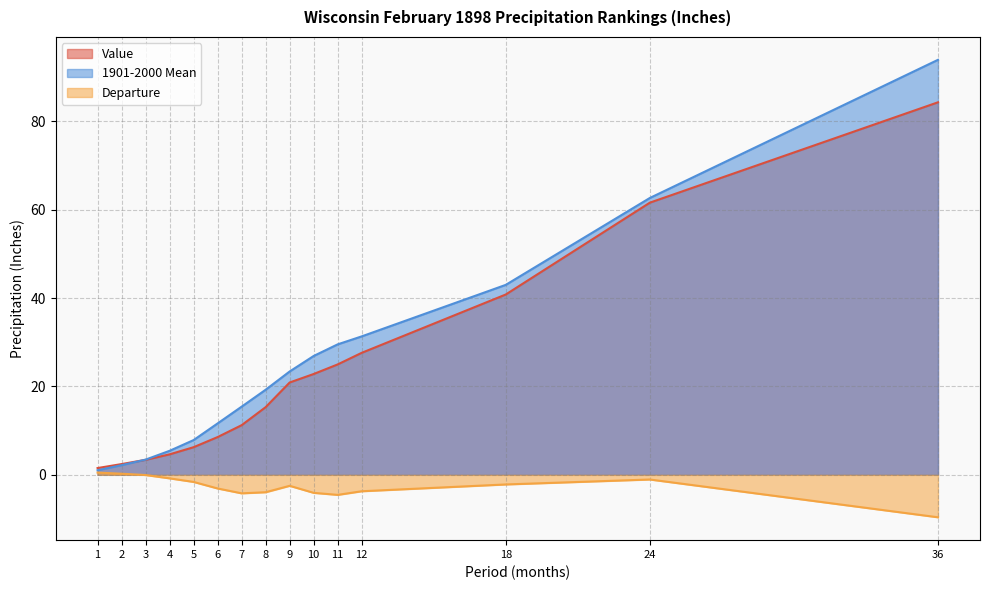

Reading left to right, extract all data points from this chart.

Value: 1=1.5	2=2.4	3=3.4	4=4.6	5=6.2	6=8.5	7=11.2	8=15.3	9=20.9	10=22.8	11=25.0	12=27.6	18=40.8	24=61.6	36=84.3
1901-2000 Mean: 1=1.0	2=2.2	3=3.4	4=5.4	5=7.9	6=11.6	7=15.4	8=19.2	9=23.4	10=26.9	11=29.5	12=31.3	18=43.0	24=62.6	36=93.9
Departure: 1=0.5	2=0.2	3=-0.1	4=-0.8	5=-1.6	6=-3.1	7=-4.2	8=-3.9	9=-2.5	10=-4.1	11=-4.5	12=-3.7	18=-2.2	24=-1.1	36=-9.6